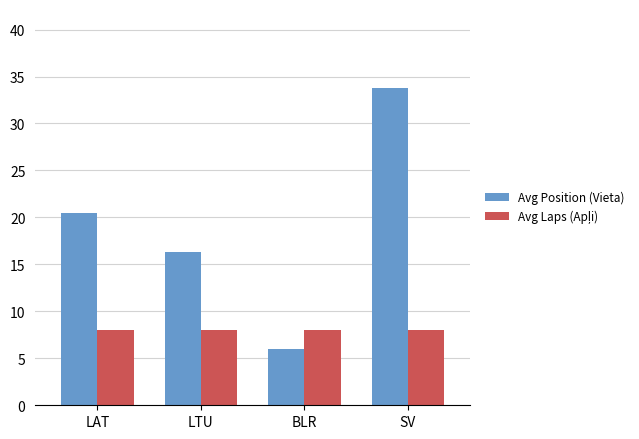

At which category does the chart reach its minimum across all series?

BLR